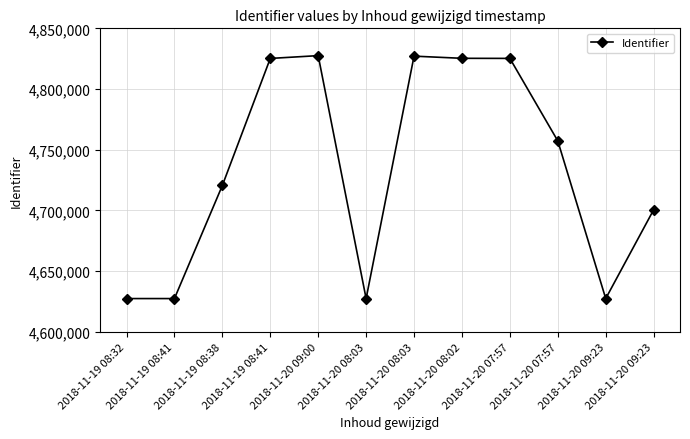

How many series are shown in this chart?

1